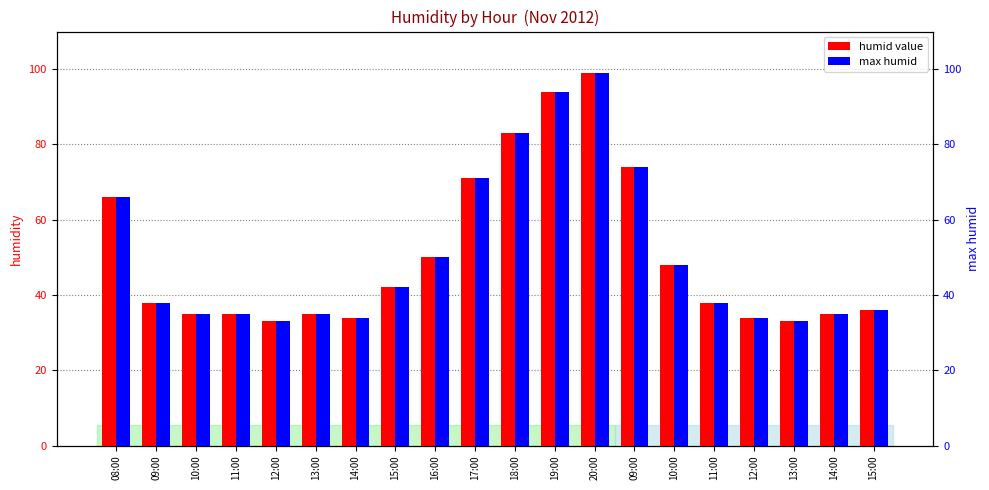

What value does the humid value series have at 20:00, to the nearest 10?

100